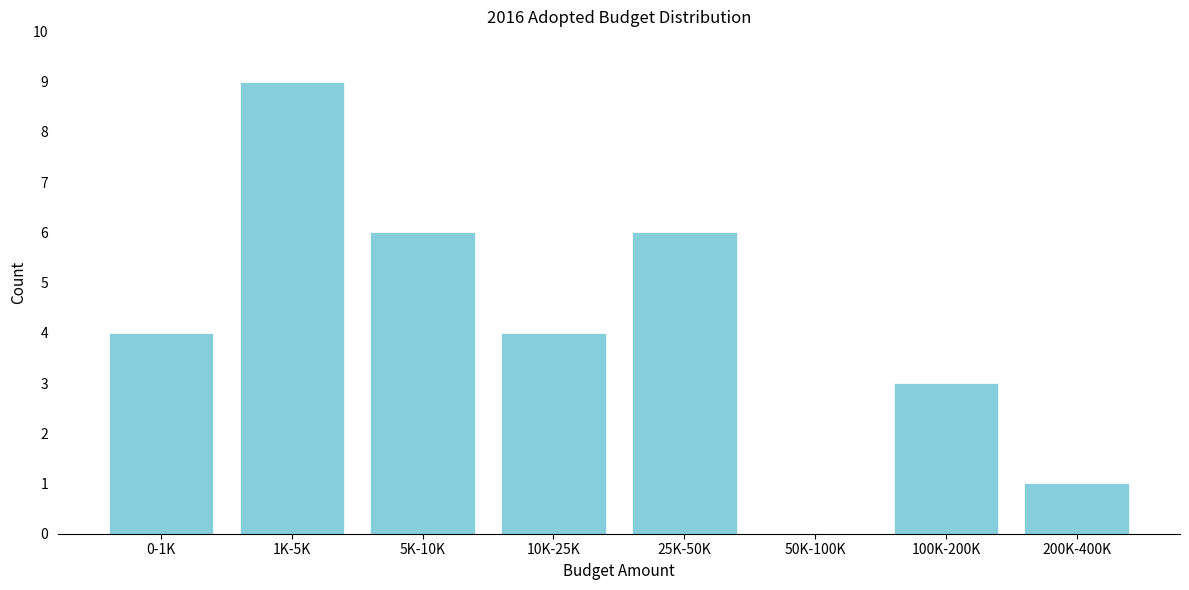

Reading left to right, list all the values displayed in this chart.

0-1K=4	1K-5K=9	5K-10K=6	10K-25K=4	25K-50K=6	50K-100K=0	100K-200K=3	200K-400K=1